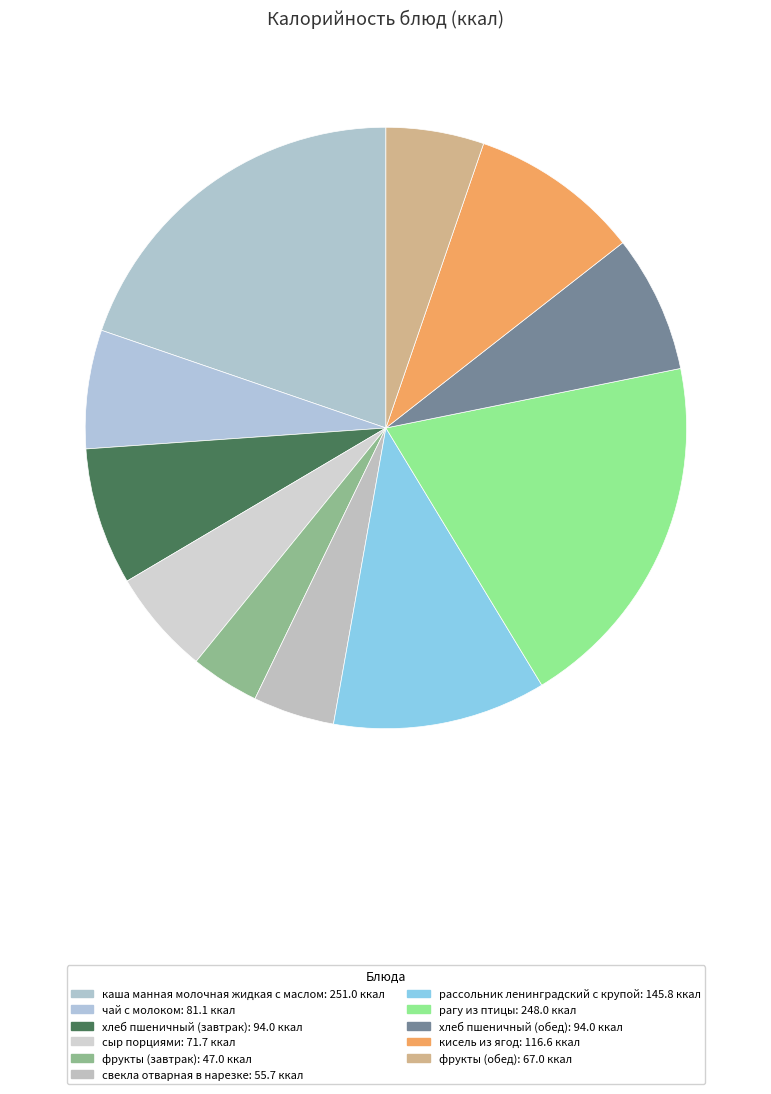

To the nearest percent, what portion does сыр порциями represent?

6%